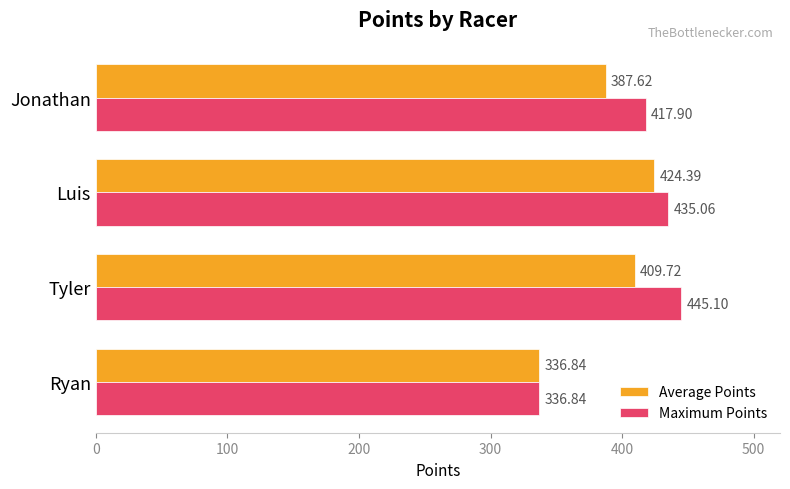

What is the lowest value of the Average Points series?

336.8